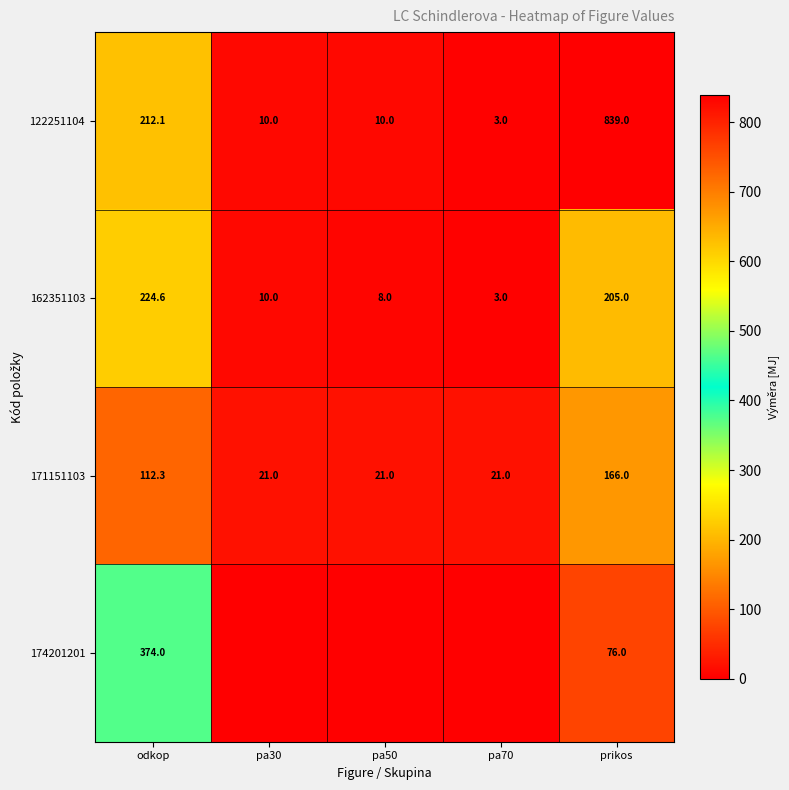

The value of 122251104 at pa70 is 4.5. True or false?

False